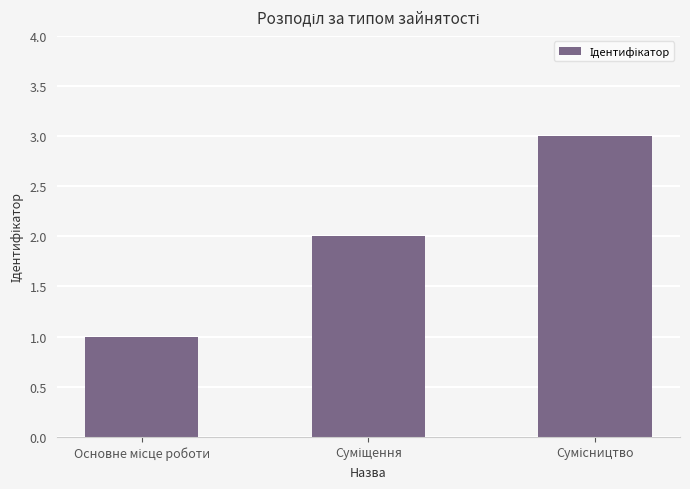

How many bars are there in total?

3